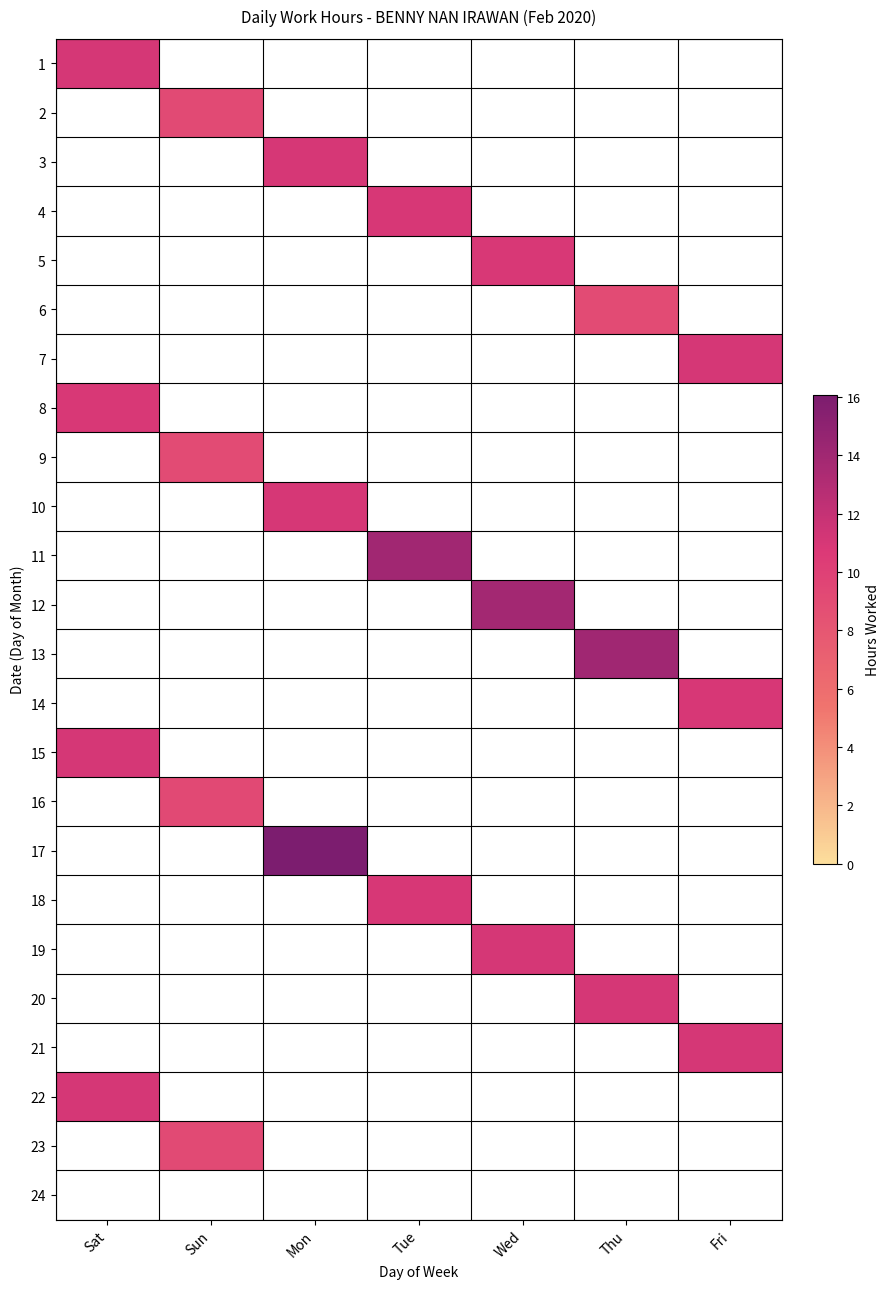

Reading left to right, list all the values displayed in this chart.

1: Sat=11.1	Sun=0.0	Mon=0.0	Tue=0.0	Wed=0.0	Thu=0.0	Fri=0.0
2: Sat=0.0	Sun=9.1	Mon=0.0	Tue=0.0	Wed=0.0	Thu=0.0	Fri=0.0
3: Sat=0.0	Sun=0.0	Mon=11.0	Tue=0.0	Wed=0.0	Thu=0.0	Fri=0.0
4: Sat=0.0	Sun=0.0	Mon=0.0	Tue=11.0	Wed=0.0	Thu=0.0	Fri=0.0
5: Sat=0.0	Sun=0.0	Mon=0.0	Tue=0.0	Wed=10.9	Thu=0.0	Fri=0.0
6: Sat=0.0	Sun=0.0	Mon=0.0	Tue=0.0	Wed=0.0	Thu=9.0	Fri=0.0
7: Sat=0.0	Sun=0.0	Mon=0.0	Tue=0.0	Wed=0.0	Thu=0.0	Fri=11.1
8: Sat=10.9	Sun=0.0	Mon=0.0	Tue=0.0	Wed=0.0	Thu=0.0	Fri=0.0
9: Sat=0.0	Sun=9.0	Mon=0.0	Tue=0.0	Wed=0.0	Thu=0.0	Fri=0.0
10: Sat=0.0	Sun=0.0	Mon=11.0	Tue=0.0	Wed=0.0	Thu=0.0	Fri=0.0
11: Sat=0.0	Sun=0.0	Mon=0.0	Tue=13.9	Wed=0.0	Thu=0.0	Fri=0.0
12: Sat=0.0	Sun=0.0	Mon=0.0	Tue=0.0	Wed=13.8	Thu=0.0	Fri=0.0
13: Sat=0.0	Sun=0.0	Mon=0.0	Tue=0.0	Wed=0.0	Thu=14.1	Fri=0.0
14: Sat=0.0	Sun=0.0	Mon=0.0	Tue=0.0	Wed=0.0	Thu=0.0	Fri=11.0
15: Sat=11.1	Sun=0.0	Mon=0.0	Tue=0.0	Wed=0.0	Thu=0.0	Fri=0.0
16: Sat=0.0	Sun=9.2	Mon=0.0	Tue=0.0	Wed=0.0	Thu=0.0	Fri=0.0
17: Sat=0.0	Sun=0.0	Mon=16.1	Tue=0.0	Wed=0.0	Thu=0.0	Fri=0.0
18: Sat=0.0	Sun=0.0	Mon=0.0	Tue=11.0	Wed=0.0	Thu=0.0	Fri=0.0
19: Sat=0.0	Sun=0.0	Mon=0.0	Tue=0.0	Wed=11.1	Thu=0.0	Fri=0.0
20: Sat=0.0	Sun=0.0	Mon=0.0	Tue=0.0	Wed=0.0	Thu=11.1	Fri=0.0
21: Sat=0.0	Sun=0.0	Mon=0.0	Tue=0.0	Wed=0.0	Thu=0.0	Fri=11.1
22: Sat=11.1	Sun=0.0	Mon=0.0	Tue=0.0	Wed=0.0	Thu=0.0	Fri=0.0
23: Sat=0.0	Sun=9.1	Mon=0.0	Tue=0.0	Wed=0.0	Thu=0.0	Fri=0.0
24: Sat=0.0	Sun=0.0	Mon=0.0	Tue=0.0	Wed=0.0	Thu=0.0	Fri=0.0